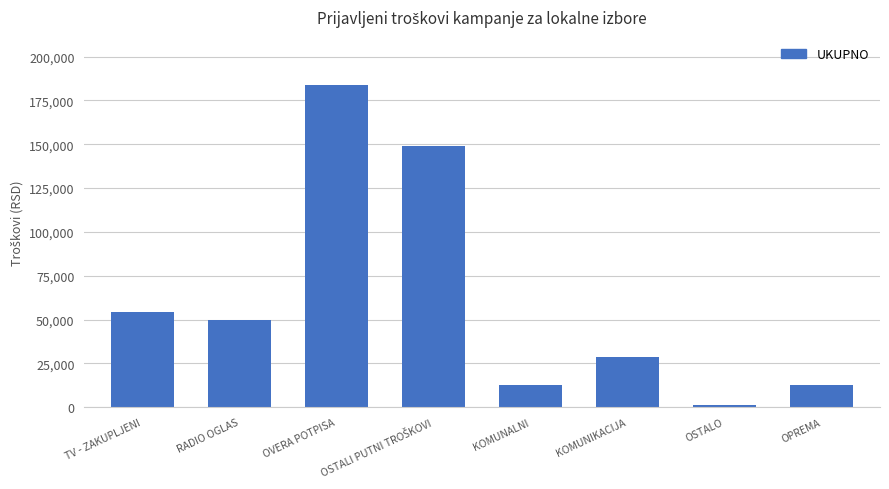

What is the minimum value shown in the chart?

1460.5